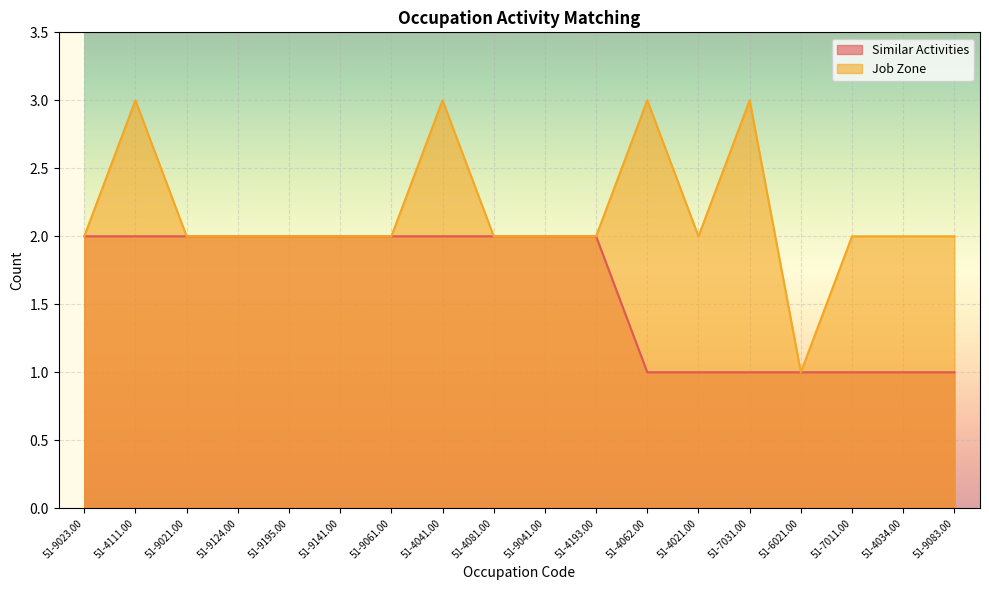

Where is Job Zone nearest to the value 2?

51-9023.00